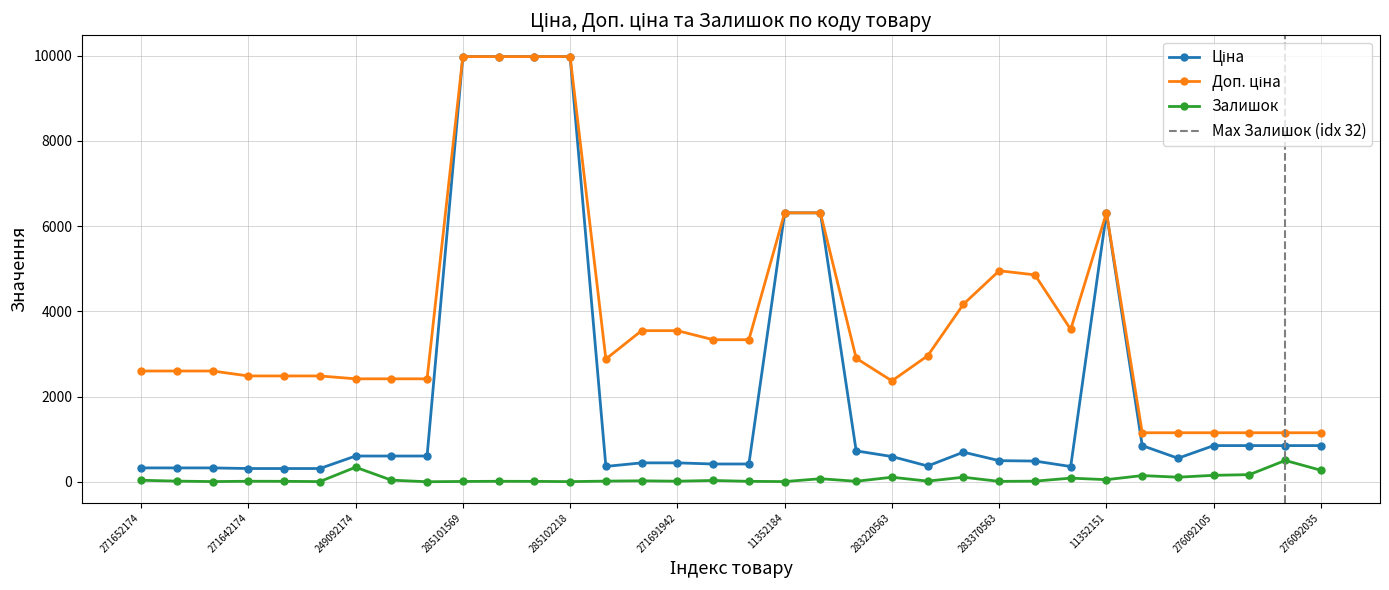

Rank the series at 276092105 from highest to lowest value.

Доп. ціна, Ціна, Залишок